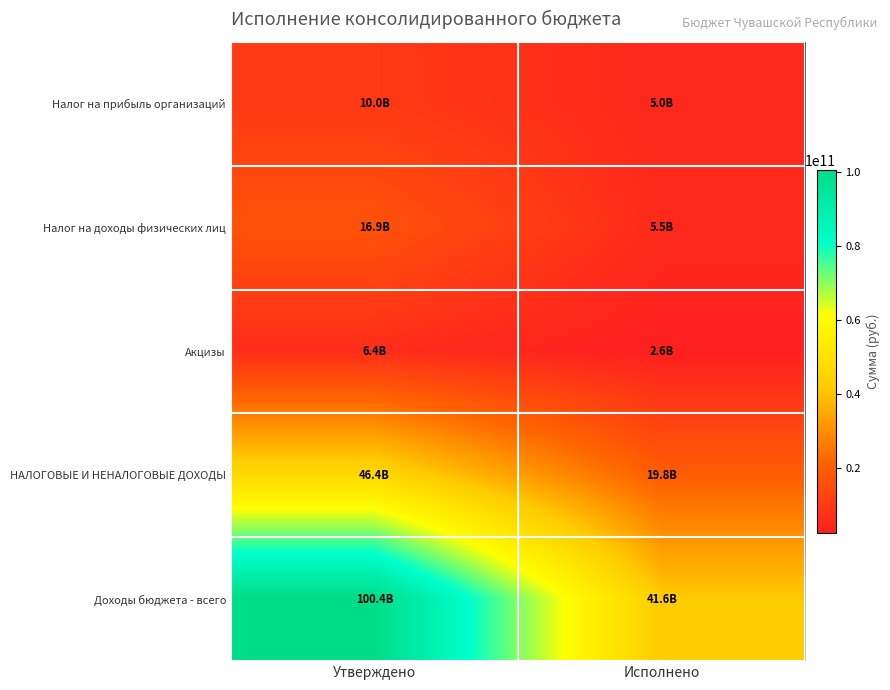

What is the spread (max minus min) of values at Утверждено?

94018765771.6